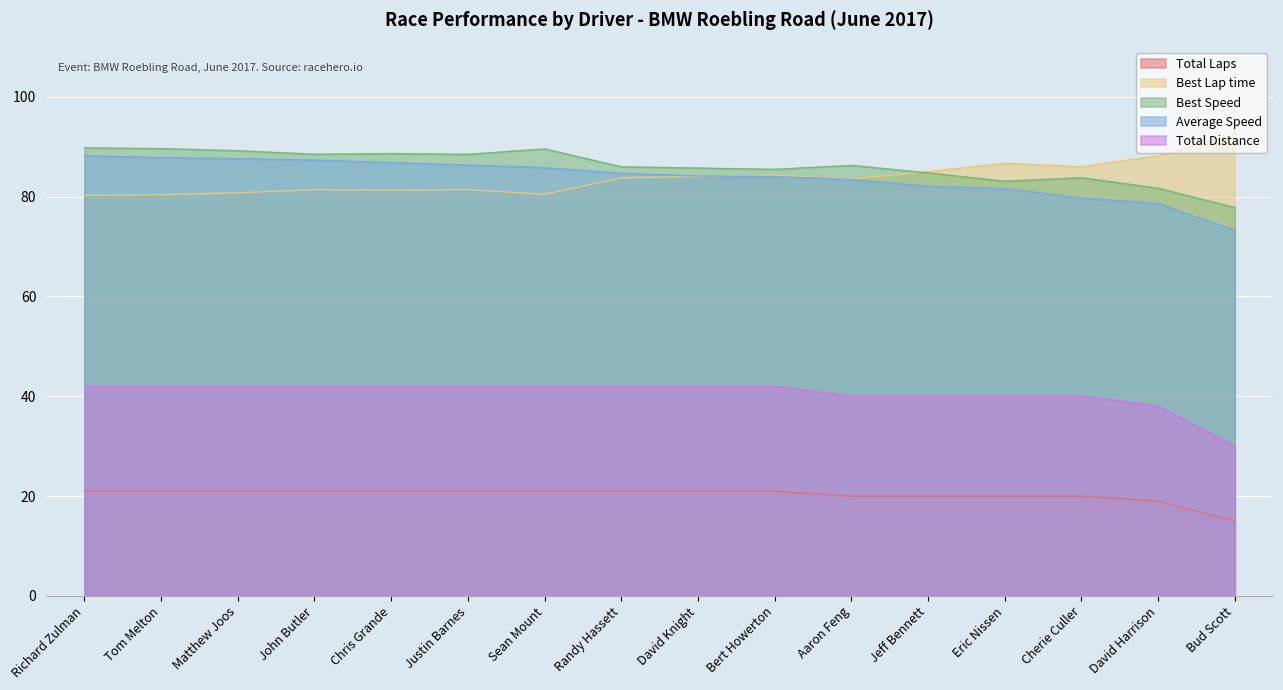

Rank the series by their maximum value, from lowest to highest.

Total Laps, Total Distance, Average Speed, Best Speed, Best Lap time